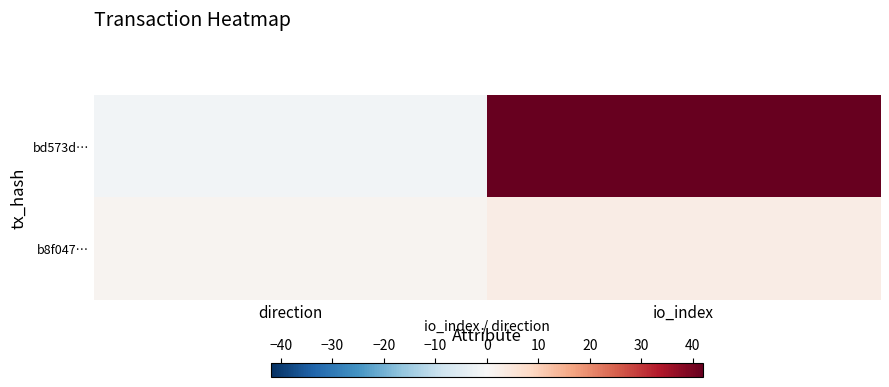

Which series has the widest spread of values?

bd573d…